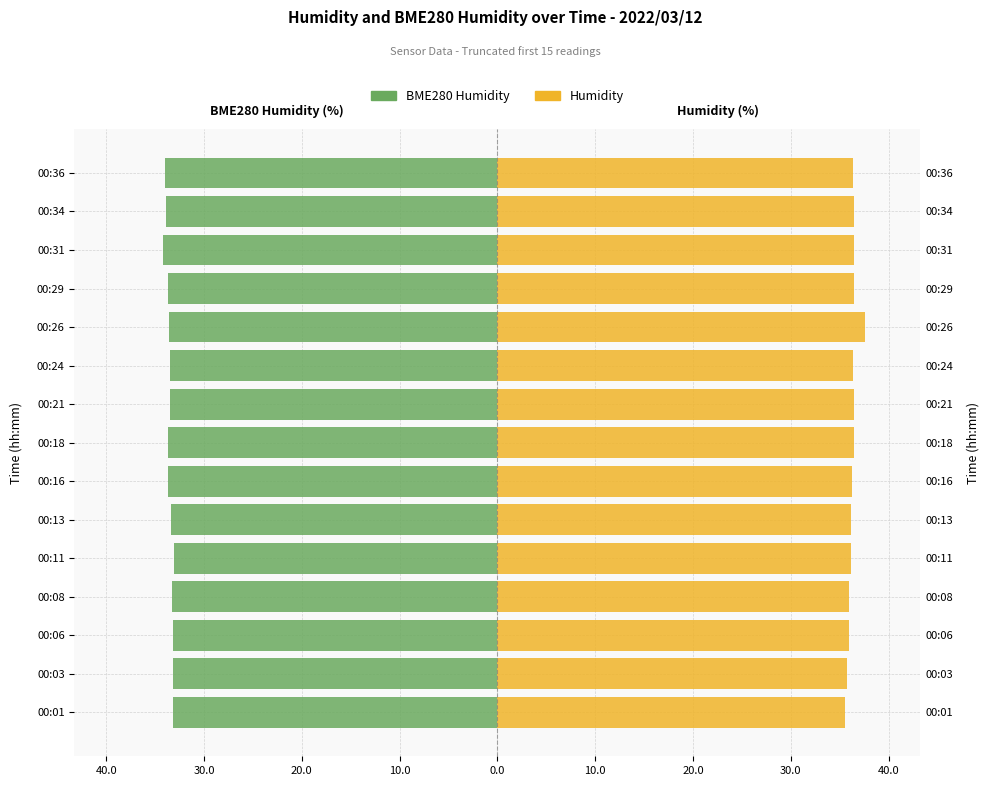

What is the minimum value for BME280 Humidity?

-34.2